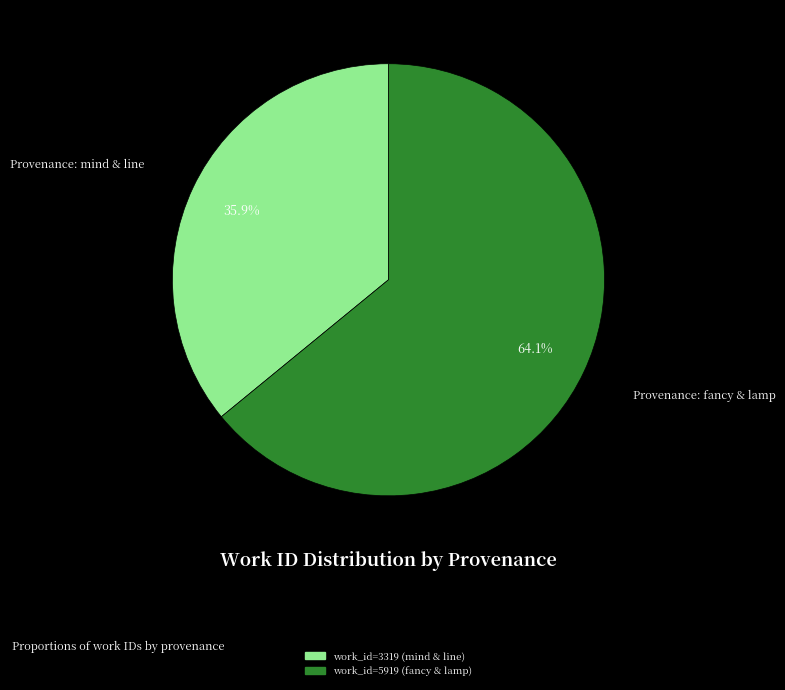

Is there any slice that represents more than half of the pie?

Yes